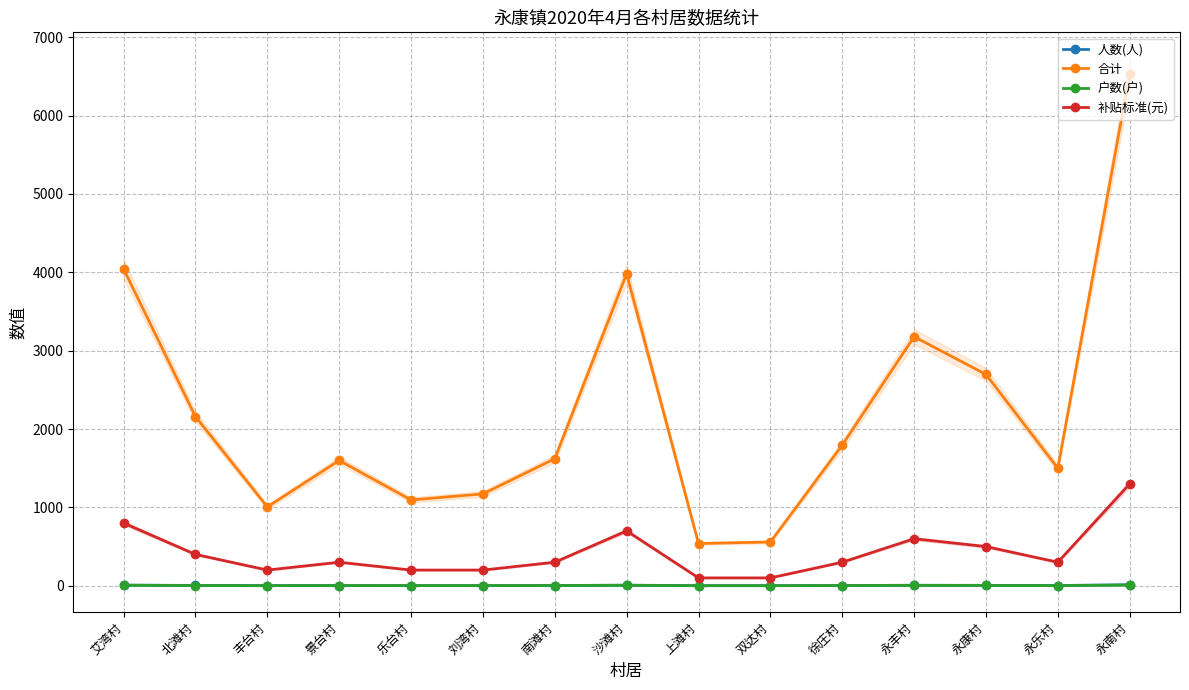

What are all the series names shown in the legend?

人数(人), 合计, 户数(户), 补贴标准(元)